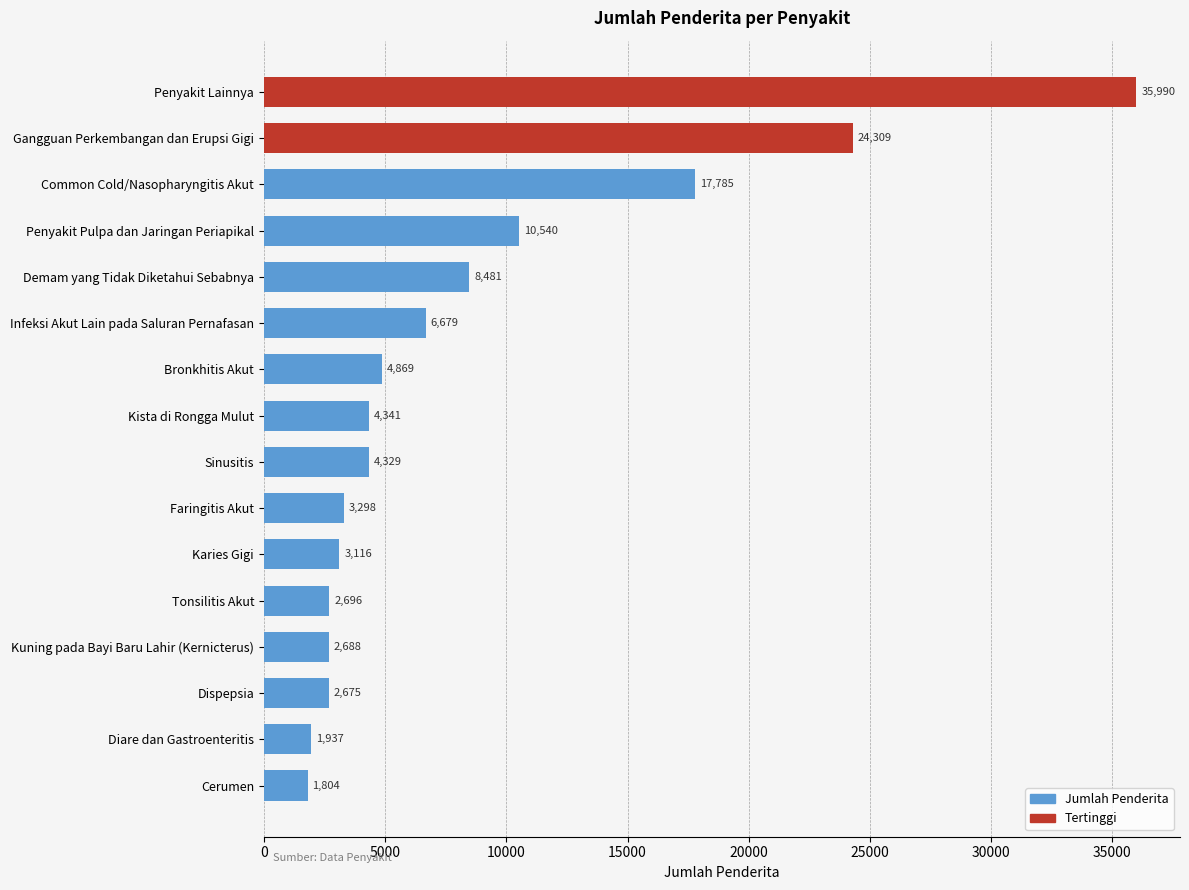

How many bars are there in total?

16